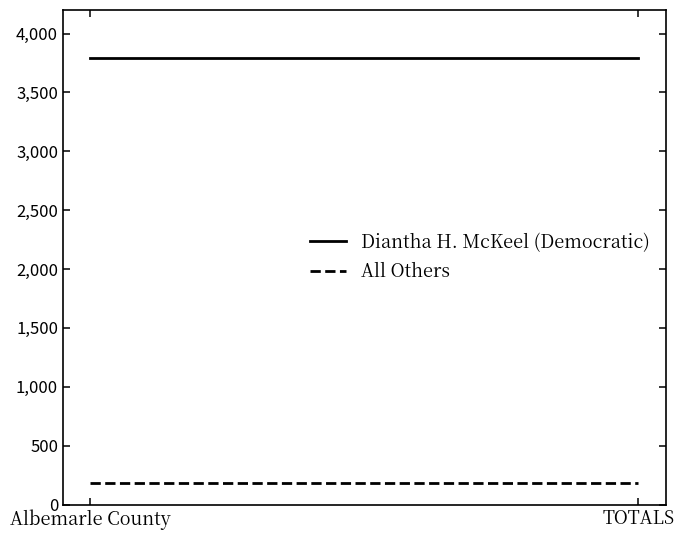

What is the average value of the Diantha H. McKeel (Democratic) series?

3796